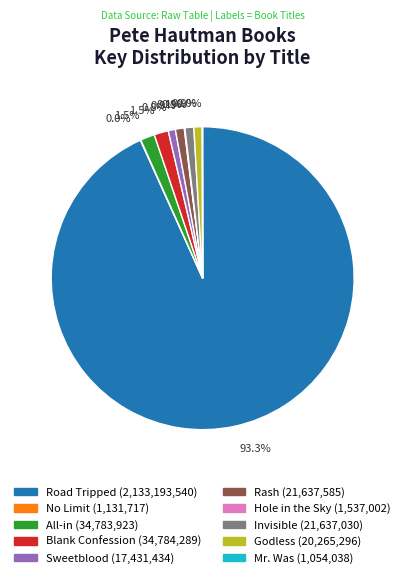

Is there any slice that represents more than half of the pie?

Yes